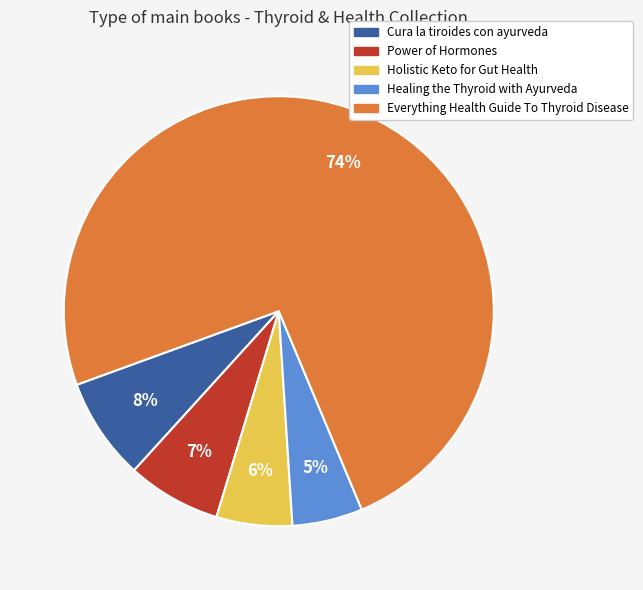

Which slice is the largest?

Everything Health Guide To Thyroid Disease